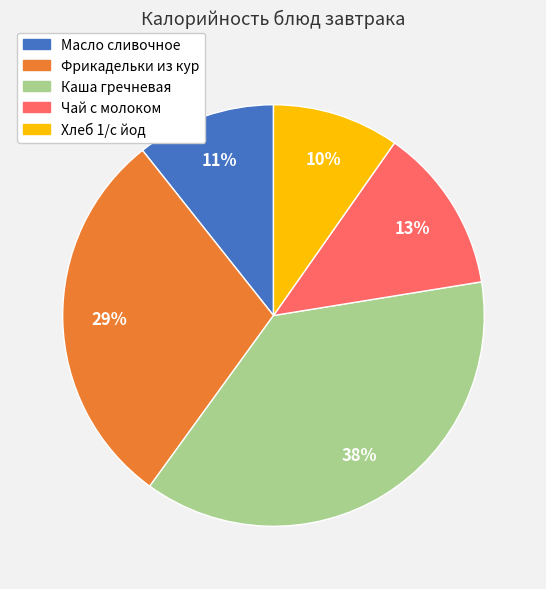

Does Каша гречневая represent more than half of the total?

No